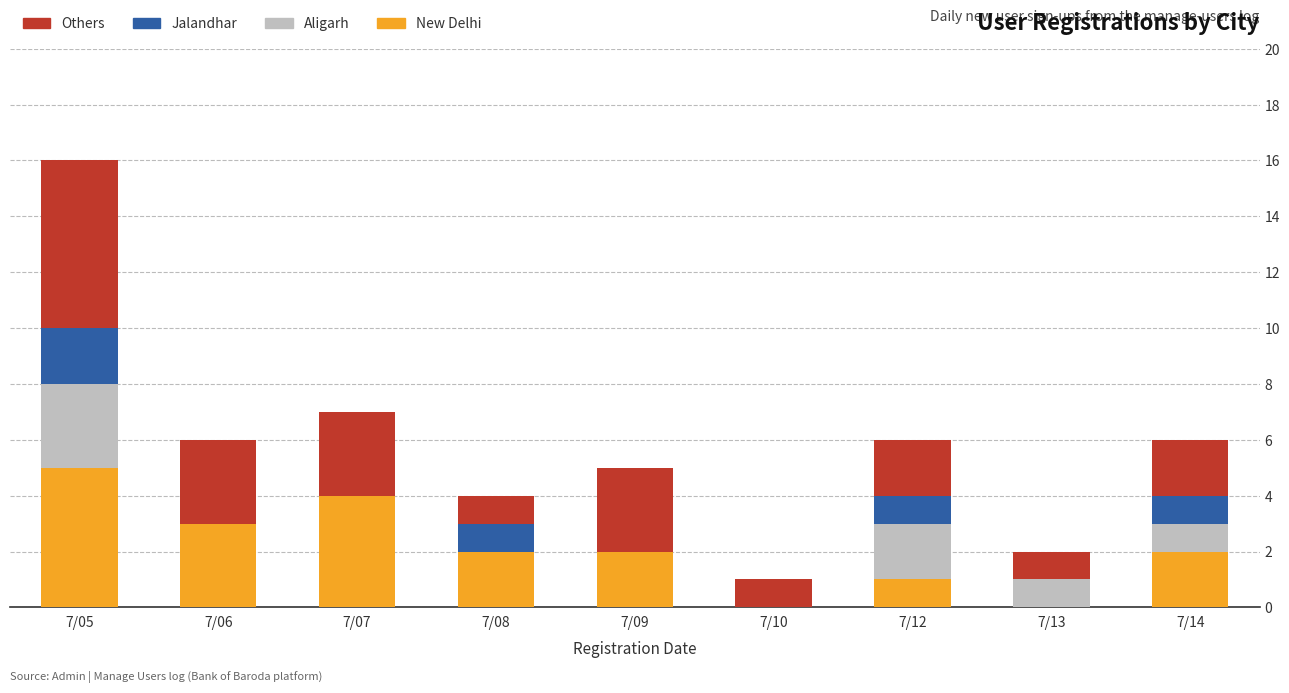

What are all the series names shown in the legend?

Others, Jalandhar, Aligarh, New Delhi